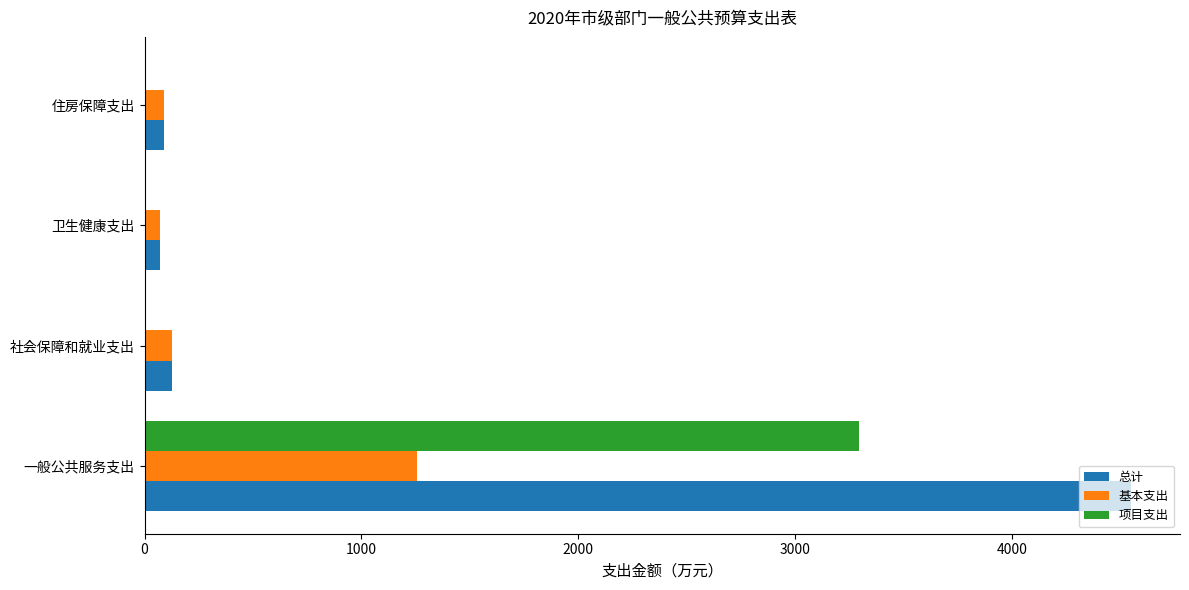

What is the approximate value of 总计 at 一般公共服务支出?

4548.1